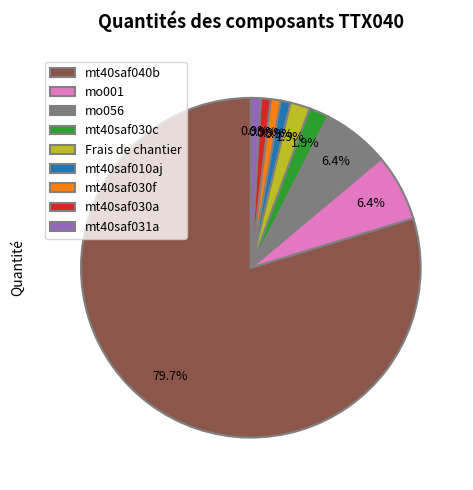

True or false: mt40saf030f accounts for 11% of the total.

False